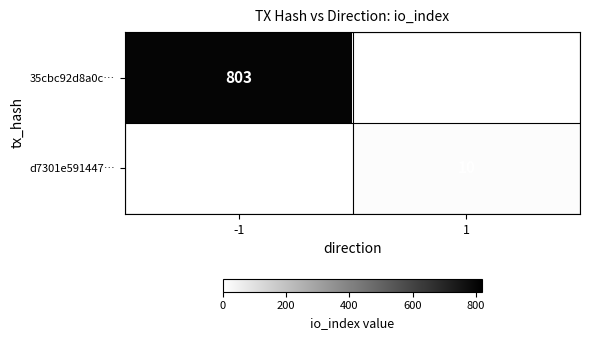

True or false: d7301e591447… has a value of 10 at 1.

True